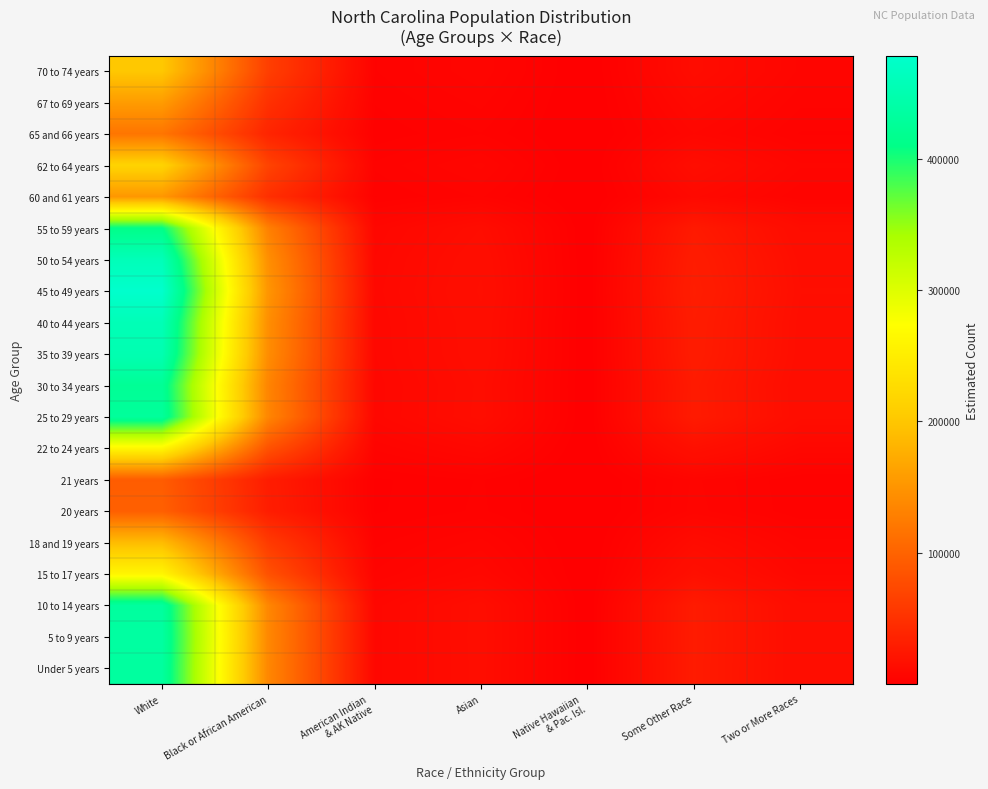

Rank the series at Asian from lowest to highest value.

21 years, 20 years, 65 and 66 years, 60 and 61 years, 67 to 69 years, 18 and 19 years, 70 to 74 years, 62 to 64 years, 15 to 17 years, 22 to 24 years, 55 to 59 years, 30 to 34 years, 25 to 29 years, 10 to 14 years, Under 5 years, 5 to 9 years, 35 to 39 years, 40 to 44 years, 50 to 54 years, 45 to 49 years